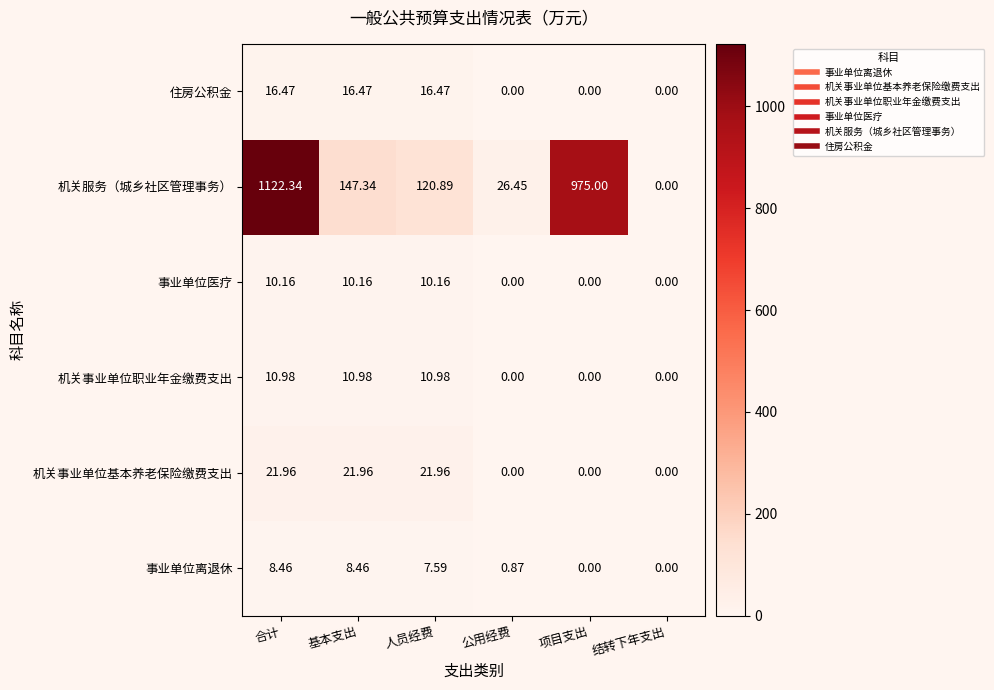

Which series has the largest range (max minus min)?

机关服务（城乡社区管理事务）